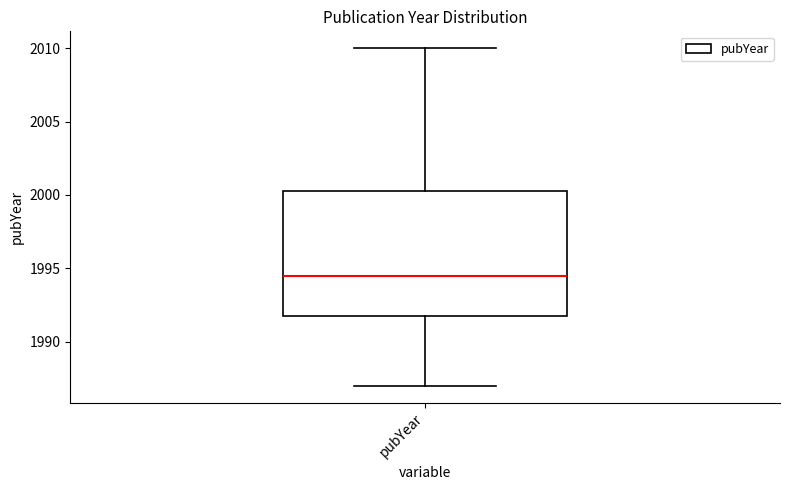

Transcribe this box plot: give where the median line is, the range the box spans, and where the two whiskers end, as read against the y-axis. The values are not printed on the chart, so give them approximately, as read against the axis.

median 1994.5, box 1992.0 to 2000.5, whiskers 1987.0 to 2010.0